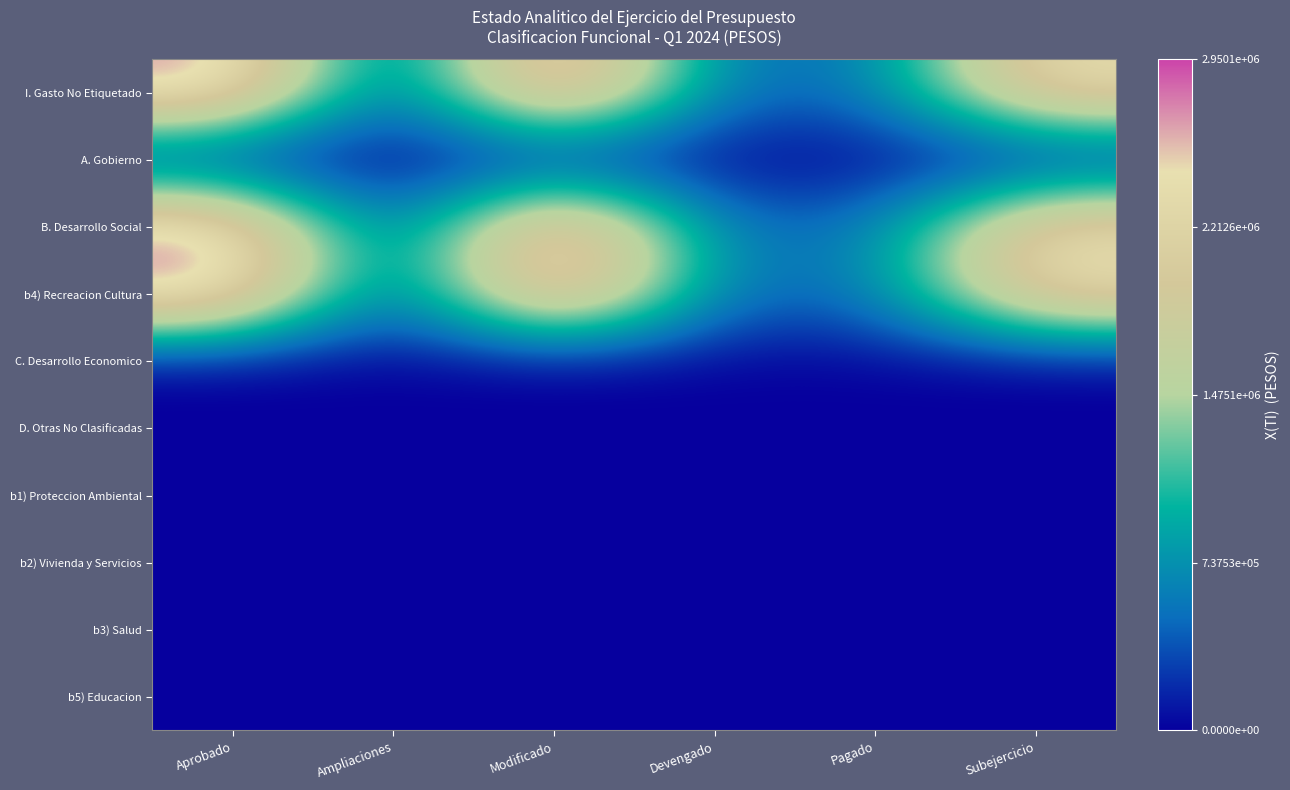

Rank the series by their maximum value, from lowest to highest.

A. Gobierno, C. Desarrollo Economico, D. Otras No Clasificadas, b1) Proteccion Ambiental, b2) Vivienda y Servicios, b3) Salud, b5) Educacion, I. Gasto No Etiquetado, B. Desarrollo Social, b4) Recreacion Cultura